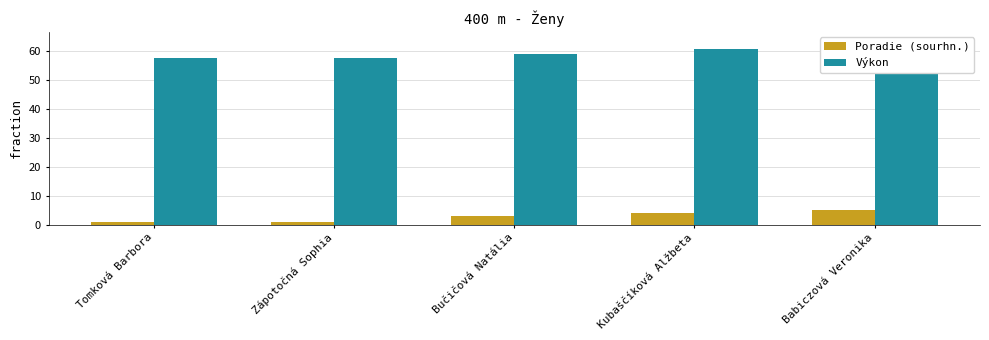

Reading right to left, transcribe all the data shown in this chart.

Poradie (sourhn.): 5.0	4.0	3.0	1.0	1.0
Výkon: 63.3	60.5	58.9	57.5	57.5